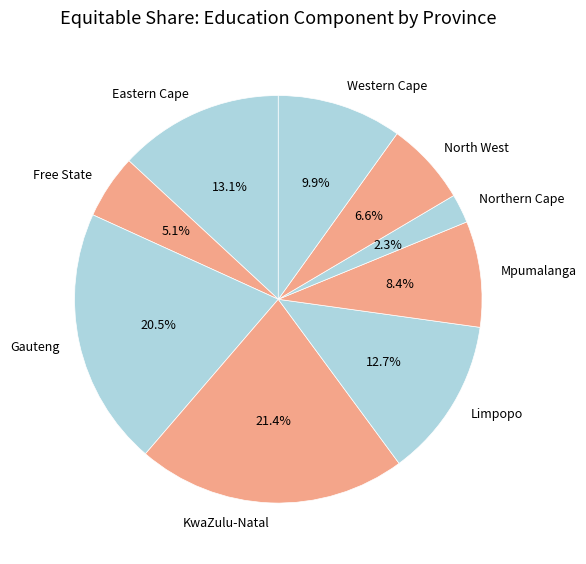

Which category has the biggest portion of the pie?

KwaZulu-Natal